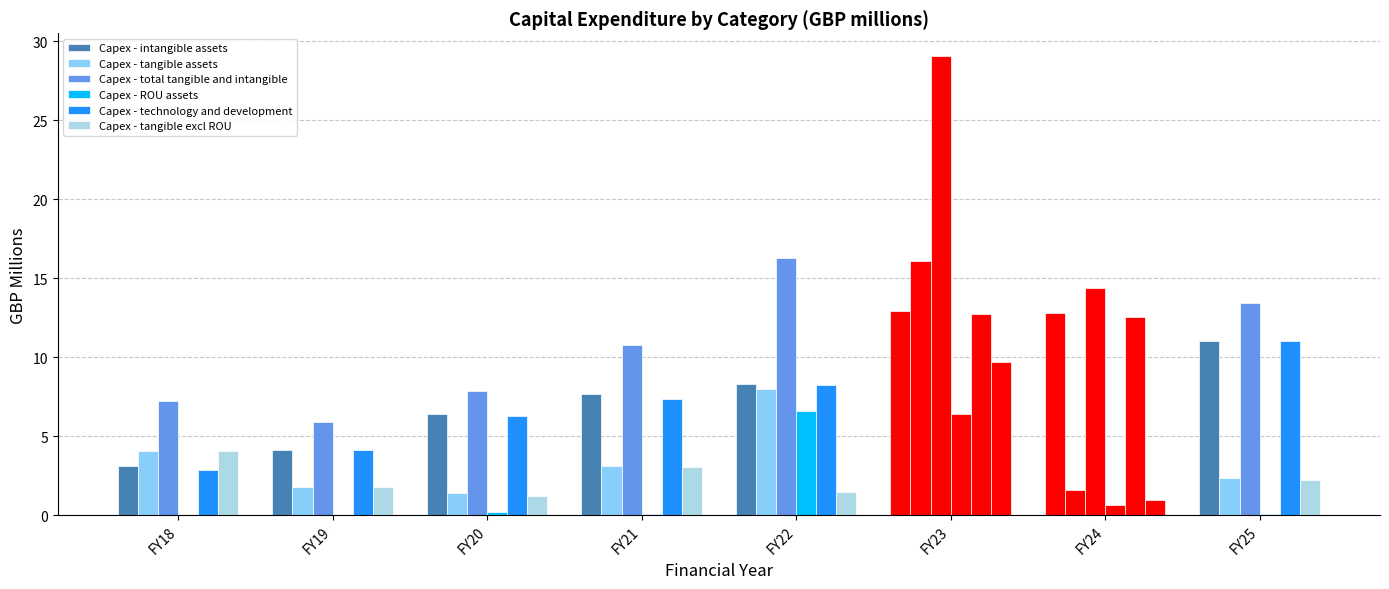

How many groups of bars are there?

8